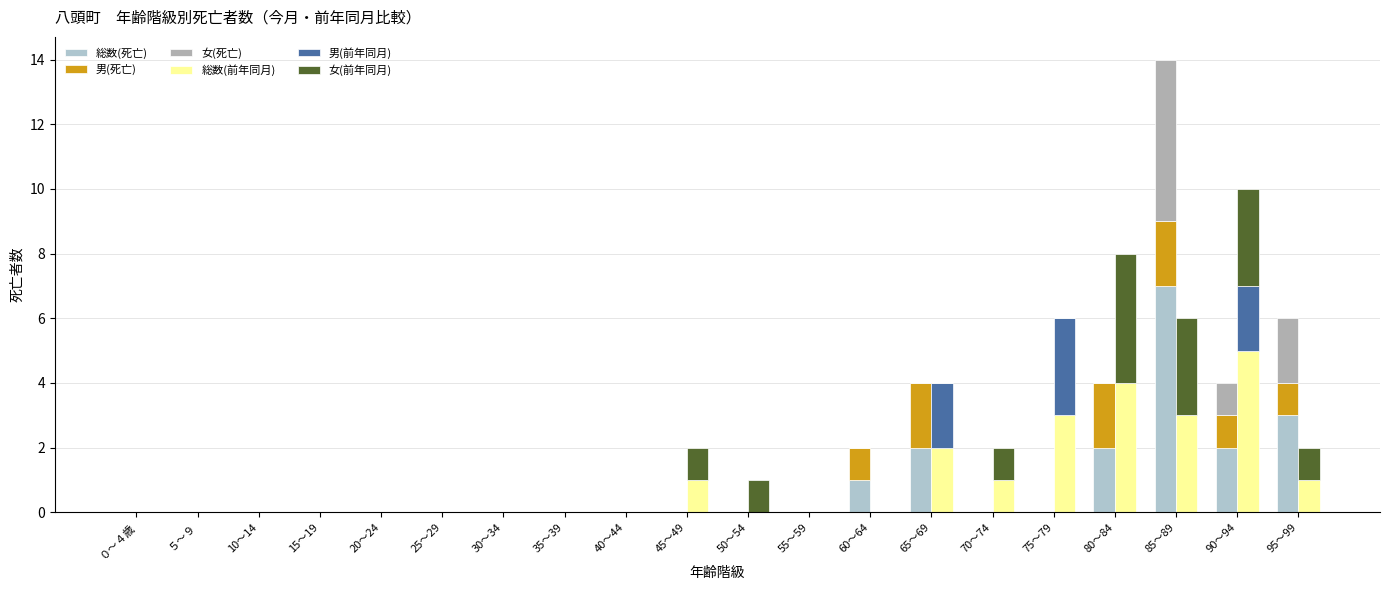

How many bars are there in each group?

6